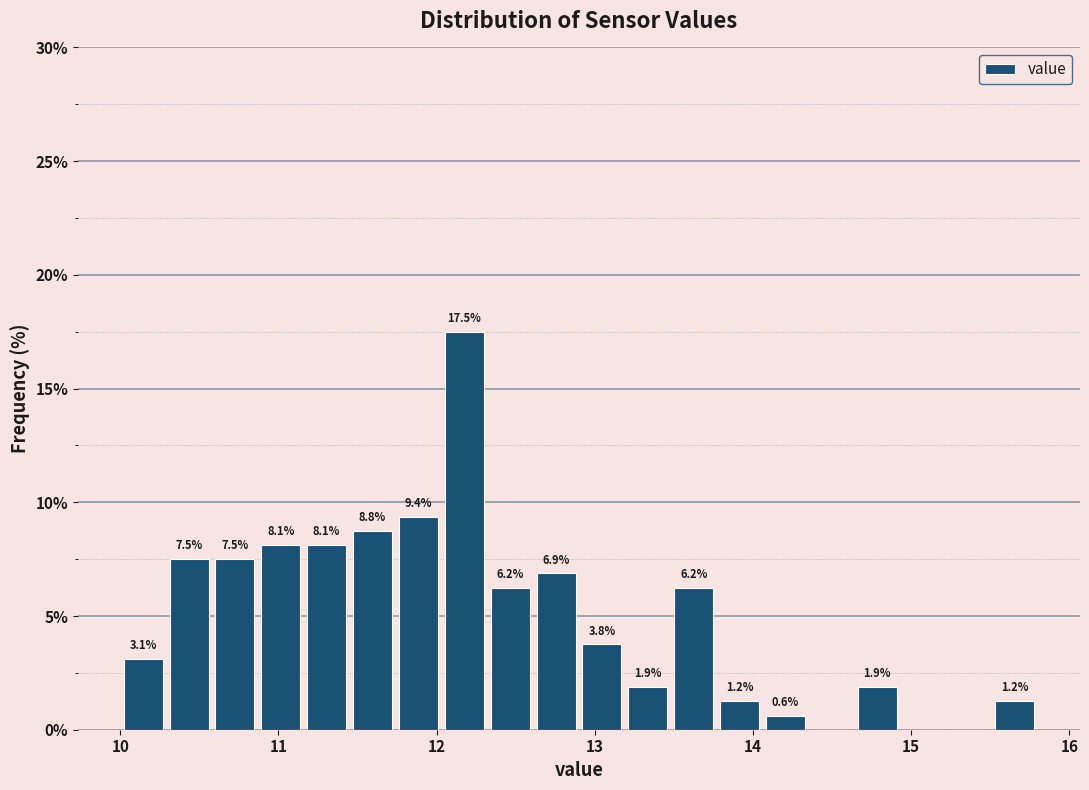

Around what value on the x-axis is the tallest bar? Give the approximate position of its centre, as read against the axis.

12.2